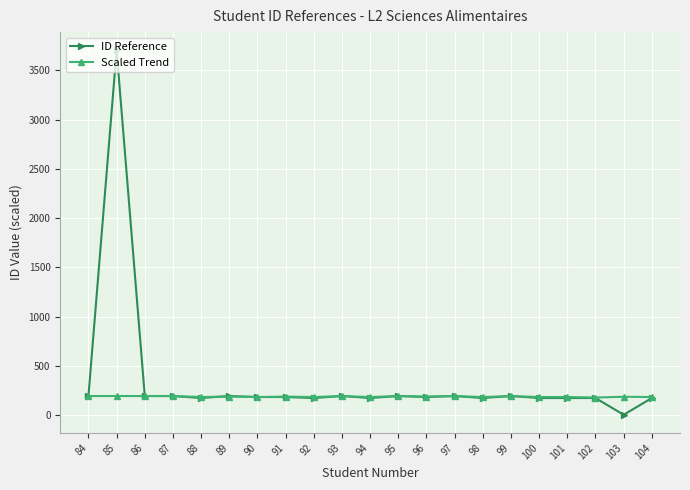

Rank the series by their maximum value, from highest to lowest.

ID Reference, Scaled Trend